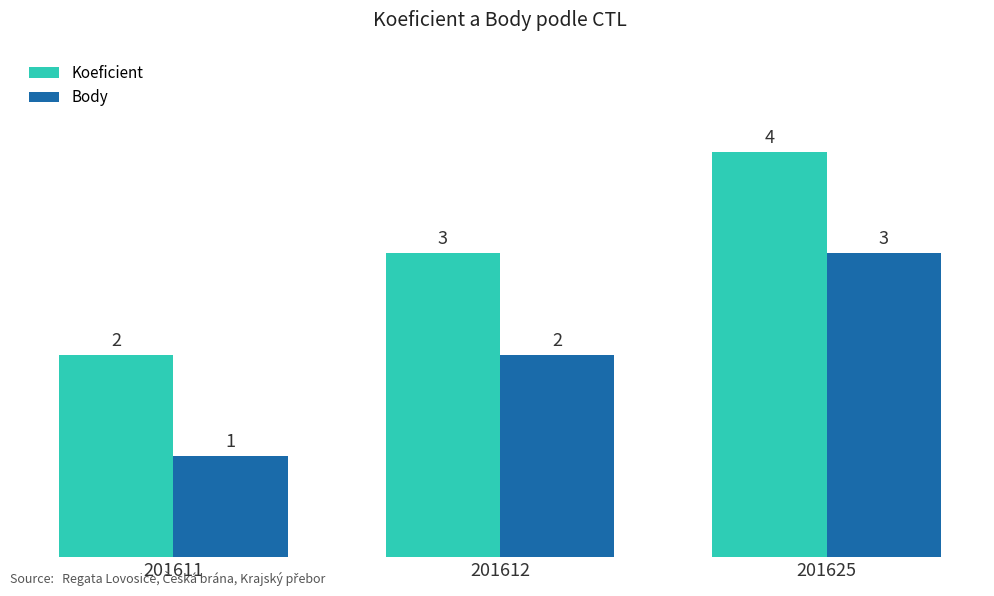

The Koeficient series shows 2 at 201611. True or false?

True